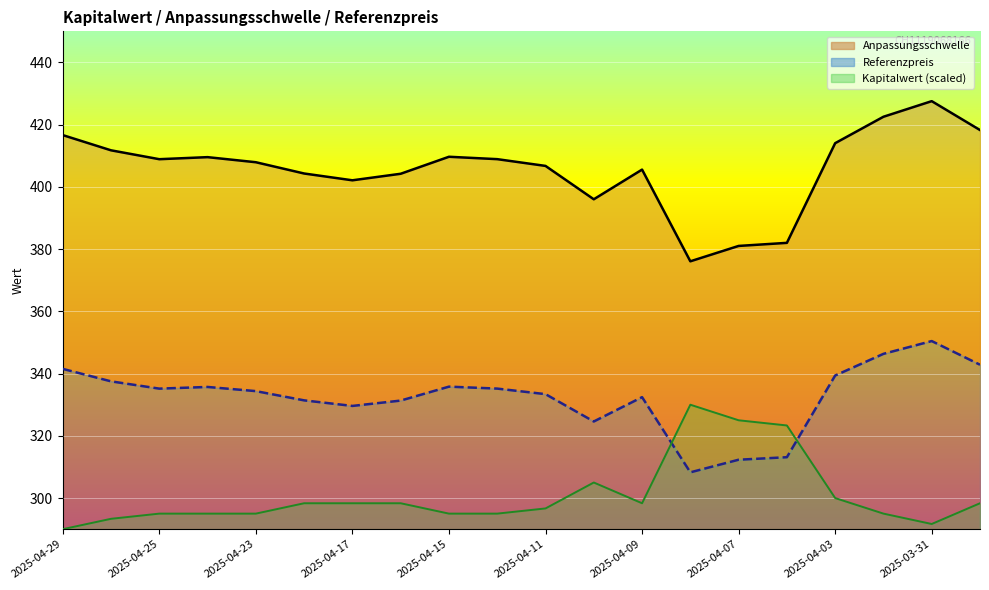

What is the minimum value shown in the chart?

290.0